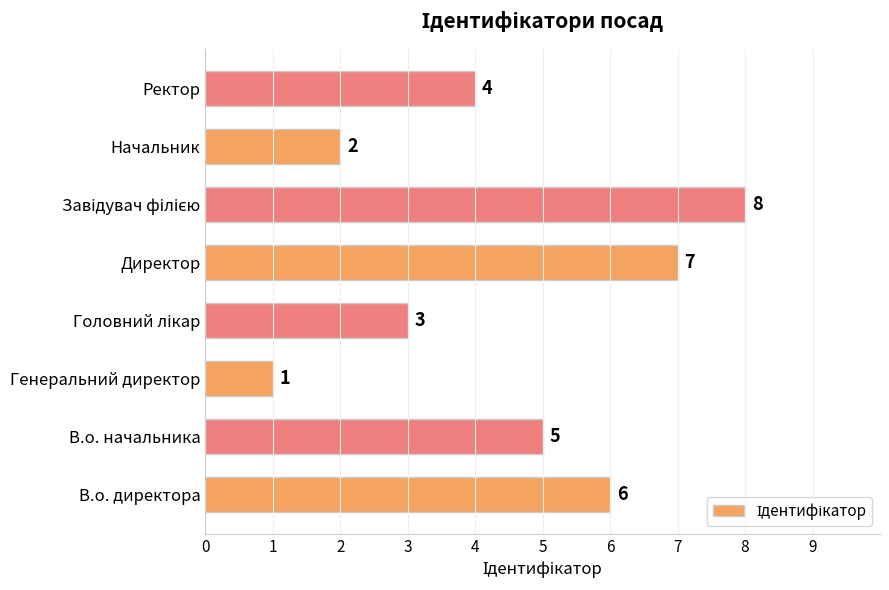

What is the change in value from Генеральний директор to Начальник?

+1